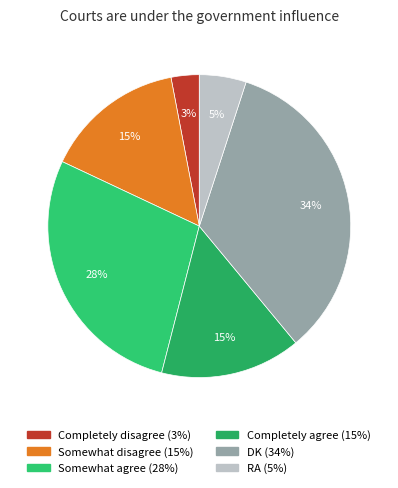

To the nearest percent, what is the combined percentage of Completely disagree and RA?

8%